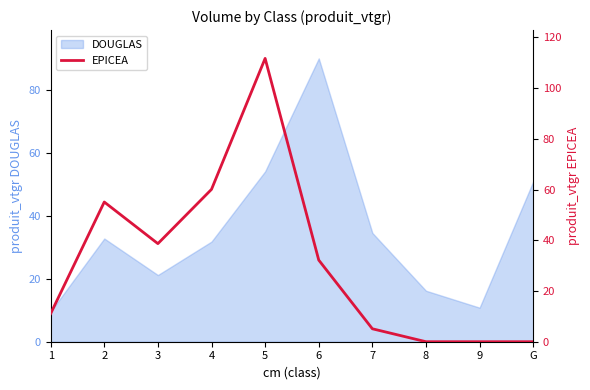

Which category has the highest value across all series?

5